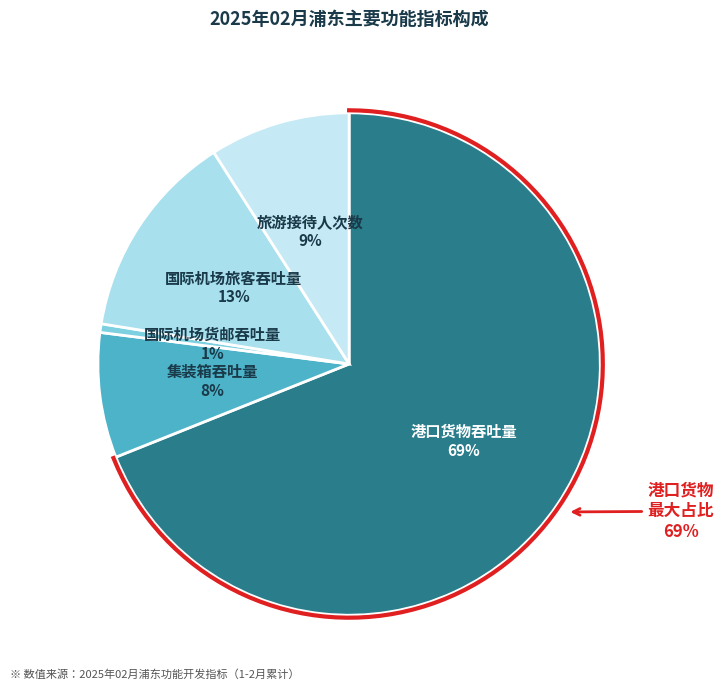

Count the number of slices in the pie.

5